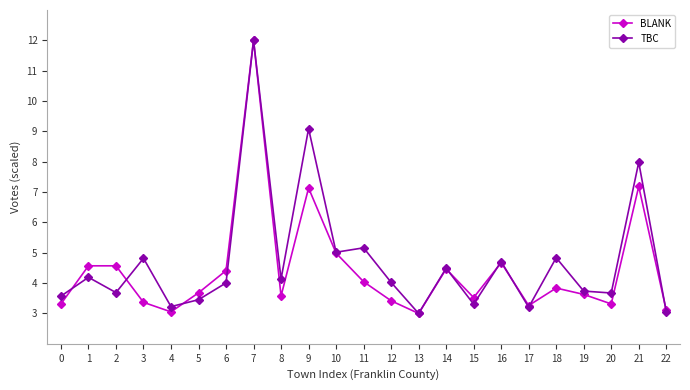

Does the chart display data point markers on the line(s)?

Yes